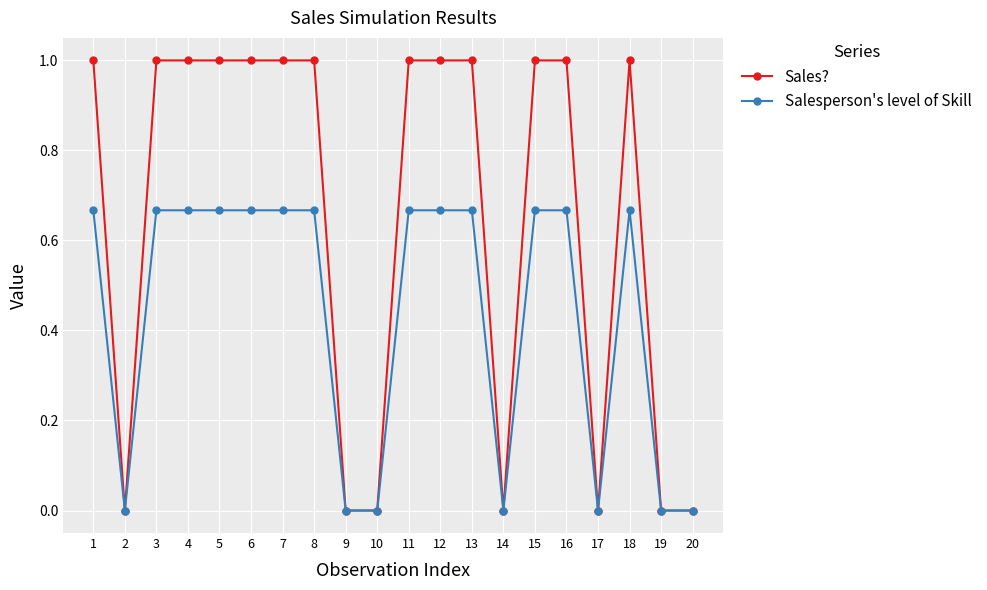

Which series has the largest total across all categories?

Sales?